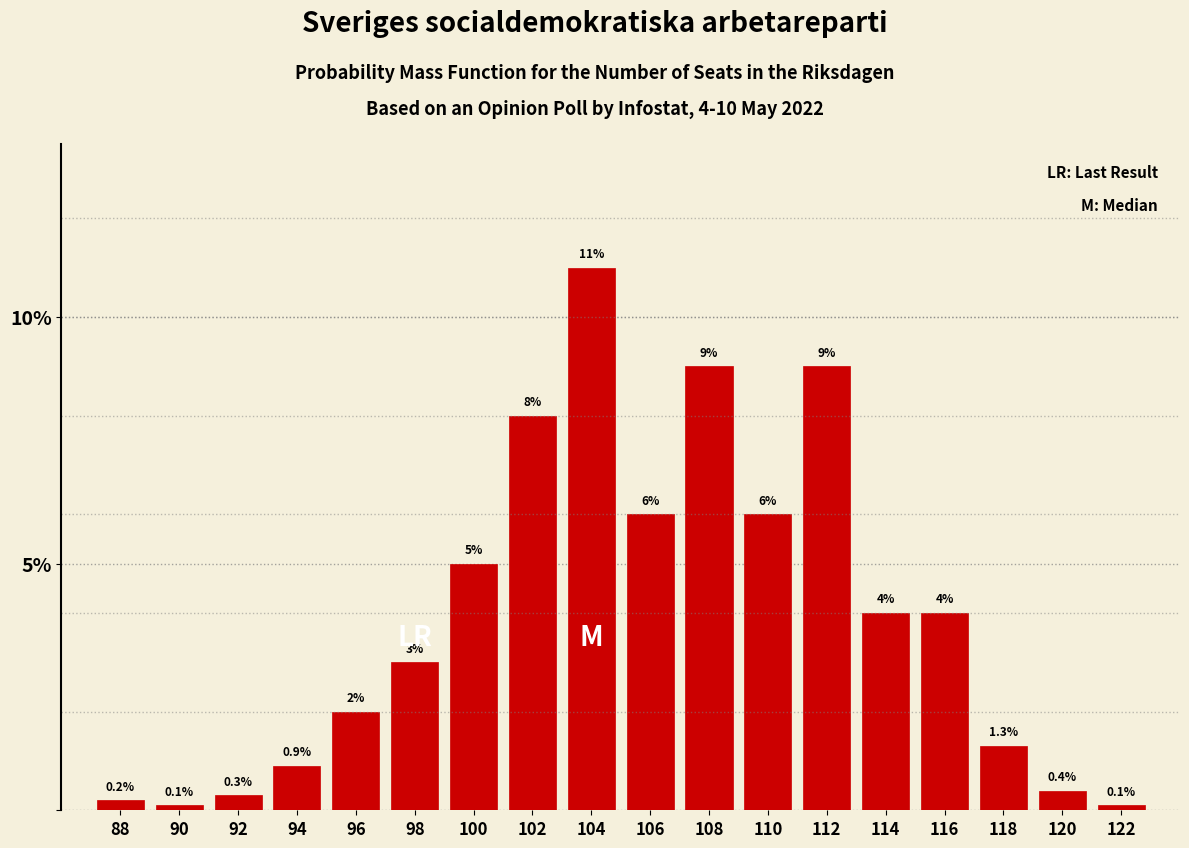

Reading left to right, what are all the values shown in this chart?

0.2	0.1	0.3	0.9	2.0	3.0	5.0	8.0	11.0	6.0	9.0	6.0	9.0	4.0	4.0	1.3	0.4	0.1